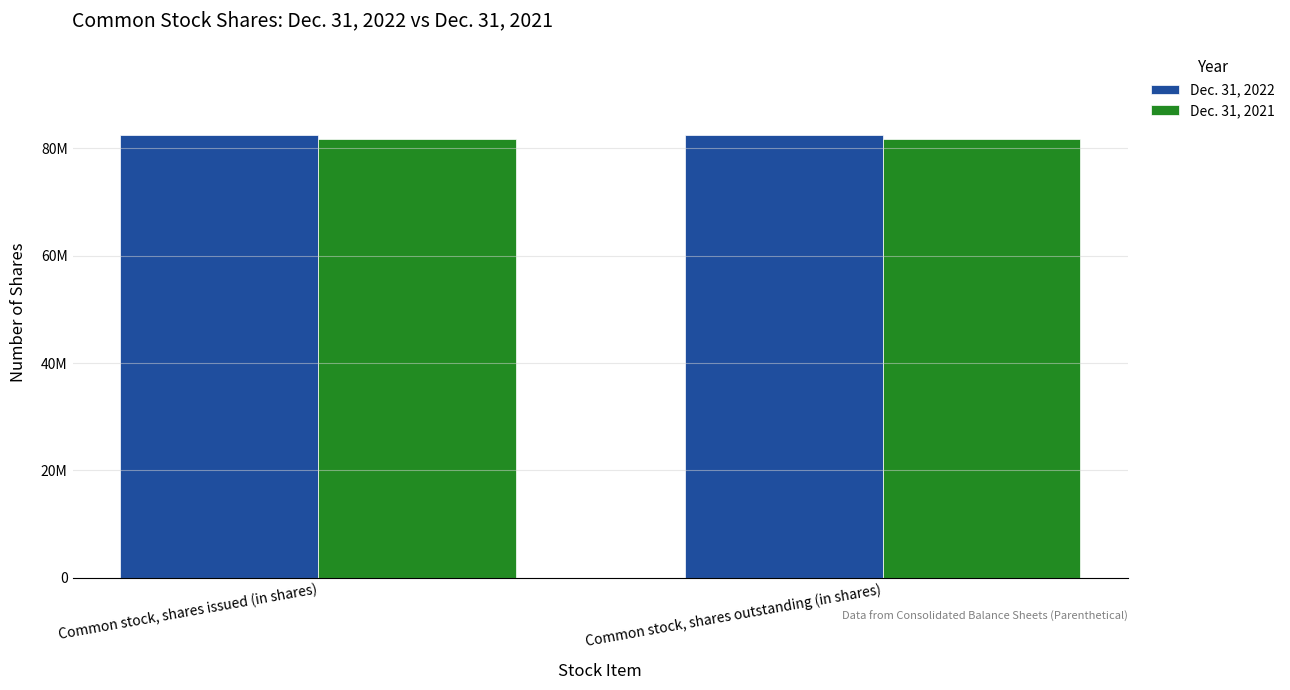

What is the minimum value shown in the chart?

81712000